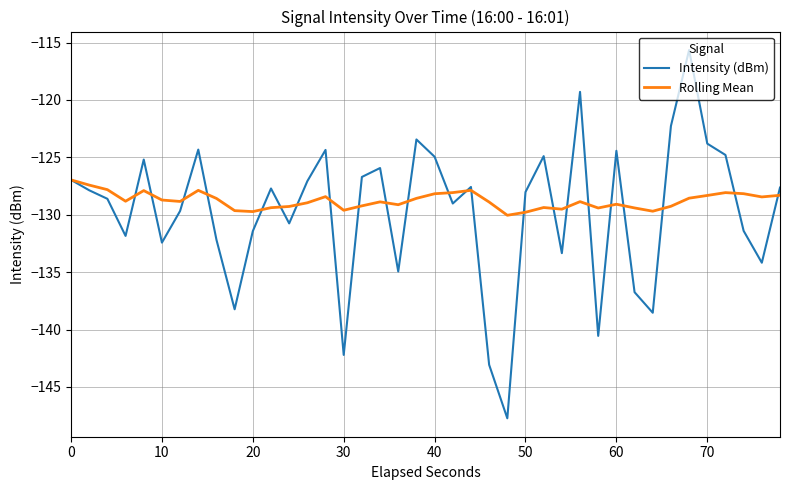

What is the lowest value of the Intensity (dBm) series?

-147.7